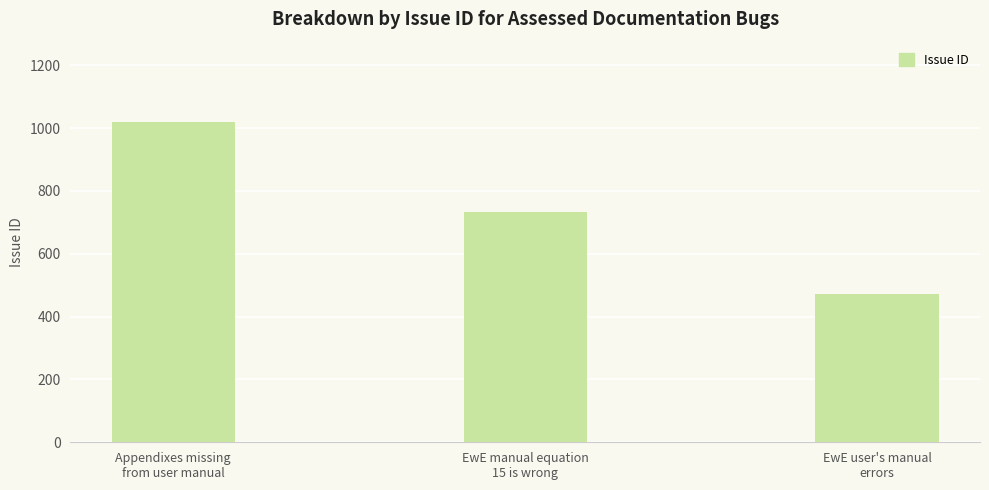

What is the difference between the maximum and minimum values?

549